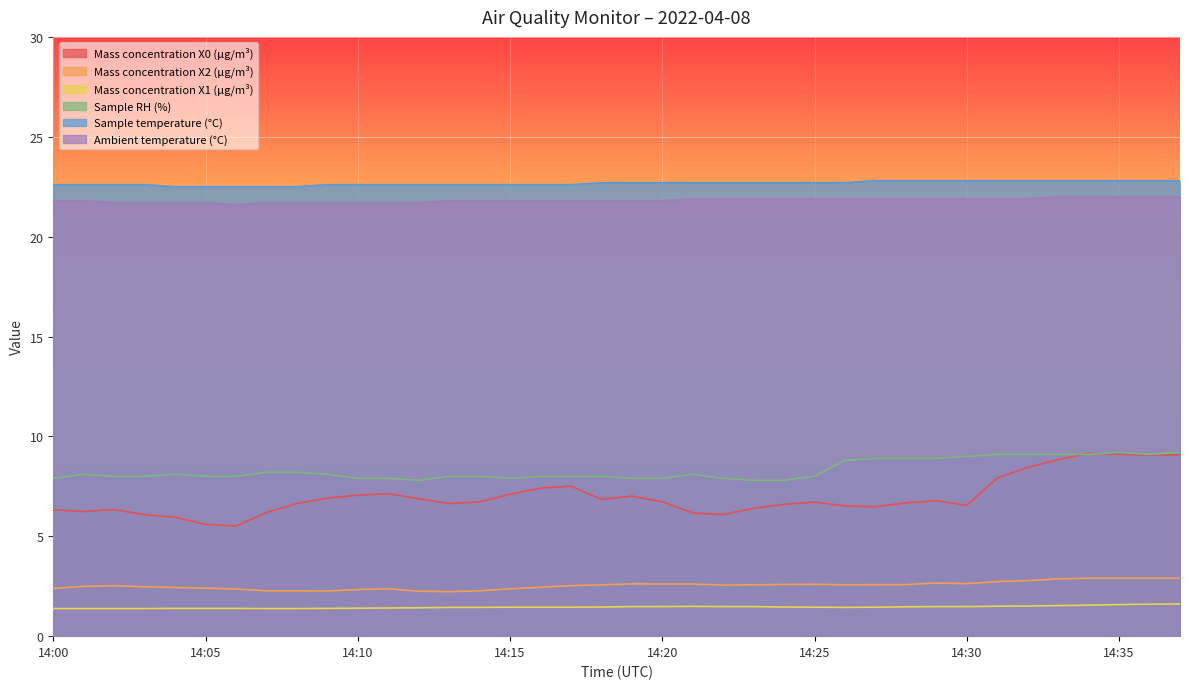

Rank the series at 14:03 from lowest to highest value.

Mass concentration X1 (μg/m³), Mass concentration X2 (μg/m³), Mass concentration X0 (μg/m³), Sample RH (%), Ambient temperature (°C), Sample temperature (°C)